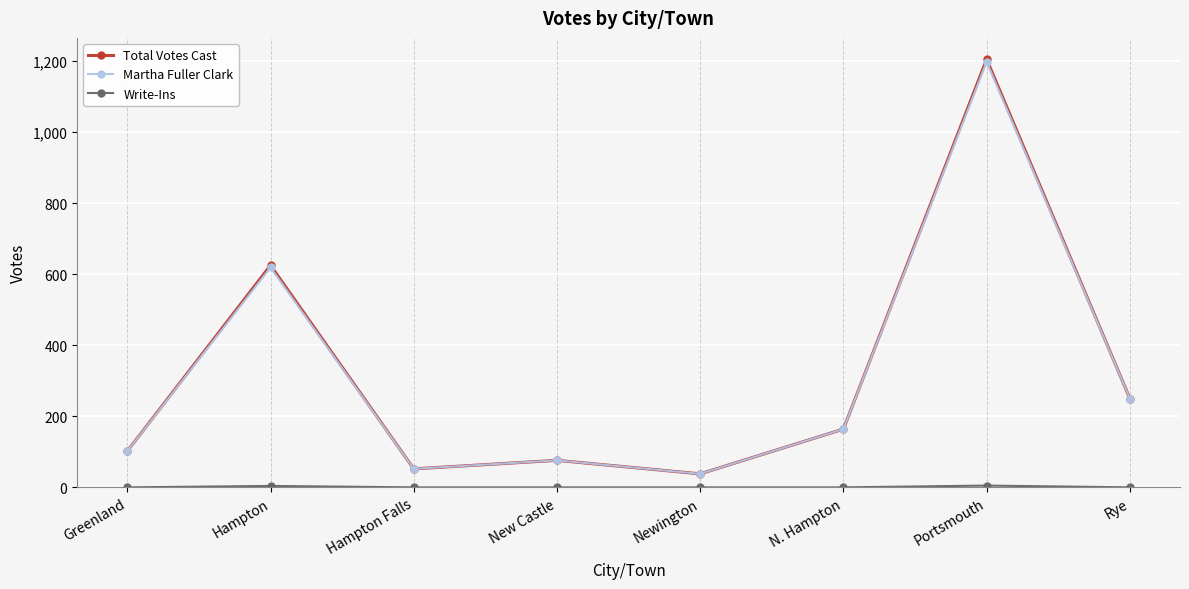

What is the label of the 4th point from the left?

New Castle